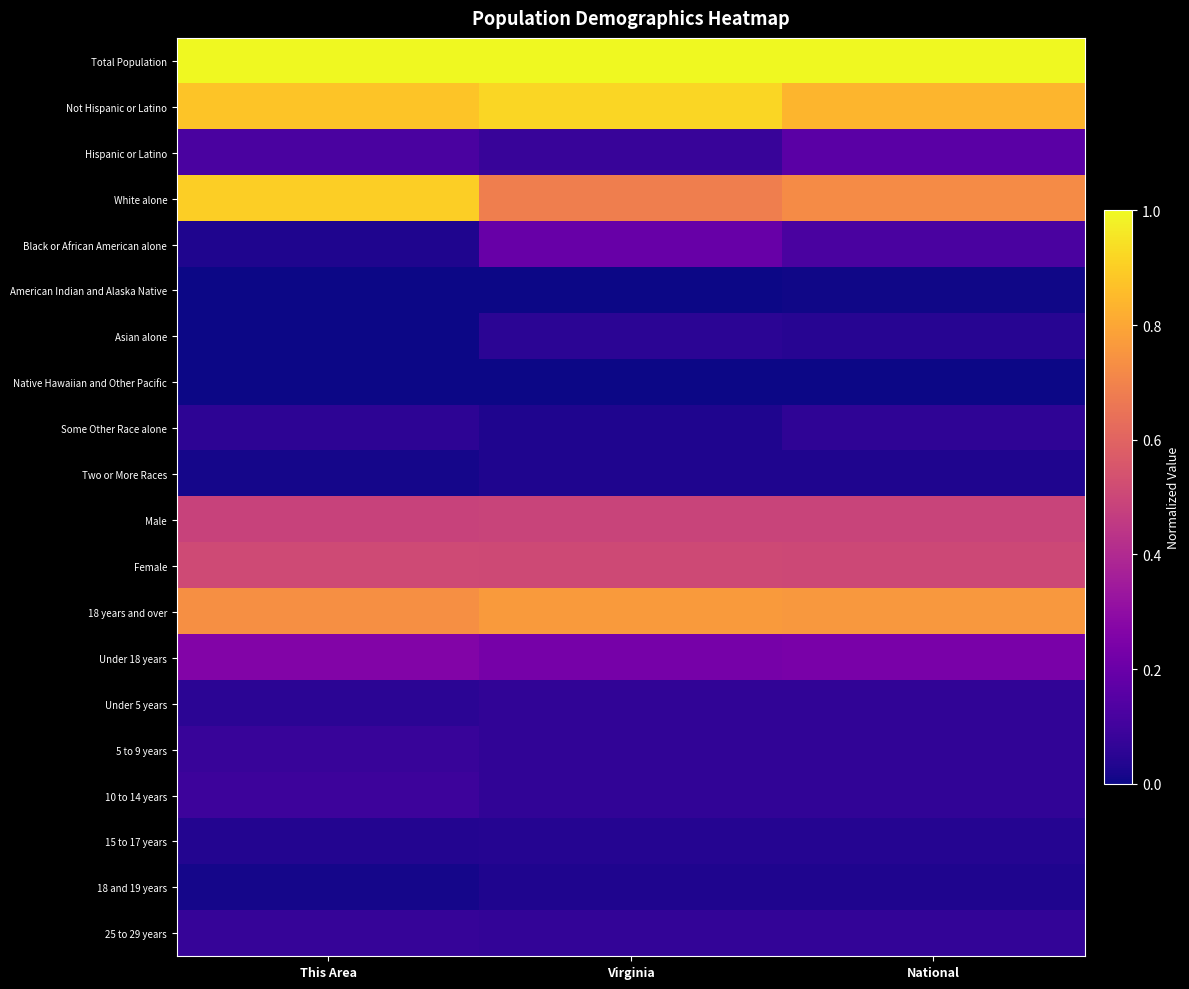

Which series changed the most between This Area and Virginia?

White alone